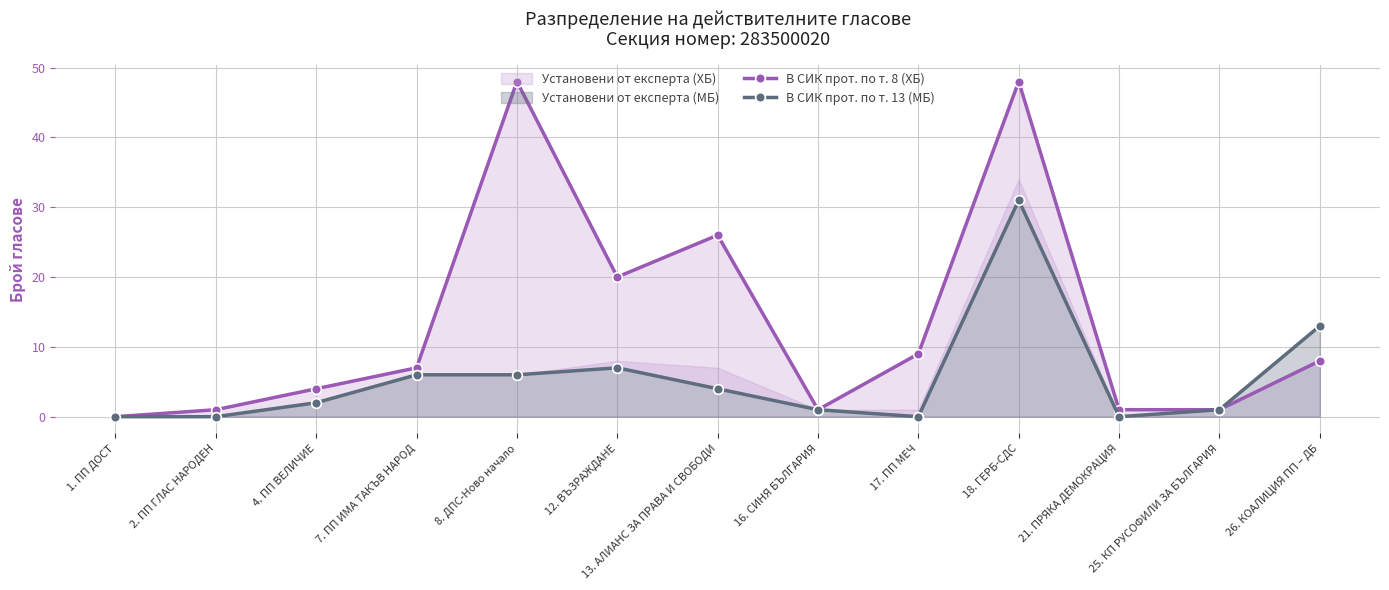

Where is В СИК прот. по т. 8 (ХБ) nearest to the value 24?

13. АЛИАНС ЗА ПРАВА И СВОБОДИ